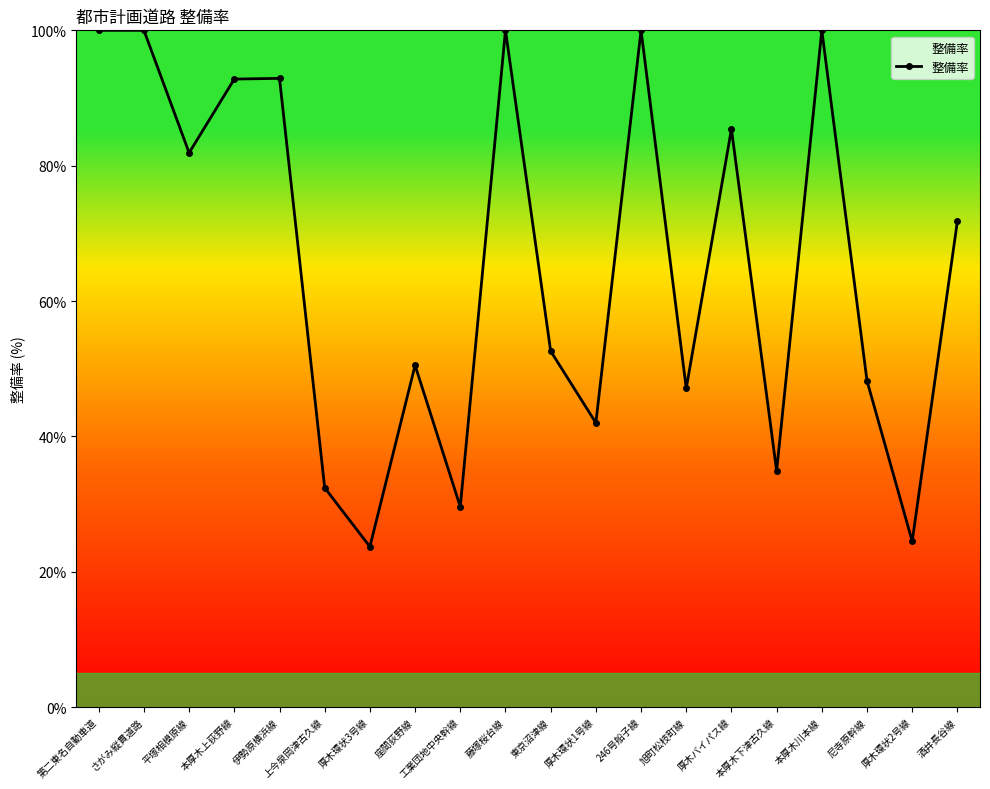

How many series are shown in this chart?

1